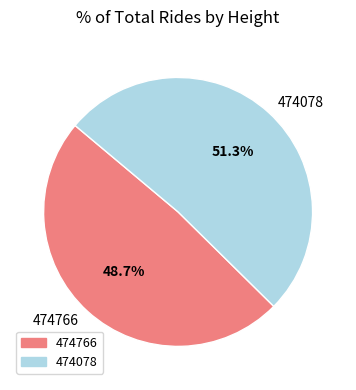

Which has a higher value, 474078 or 474766?

474078